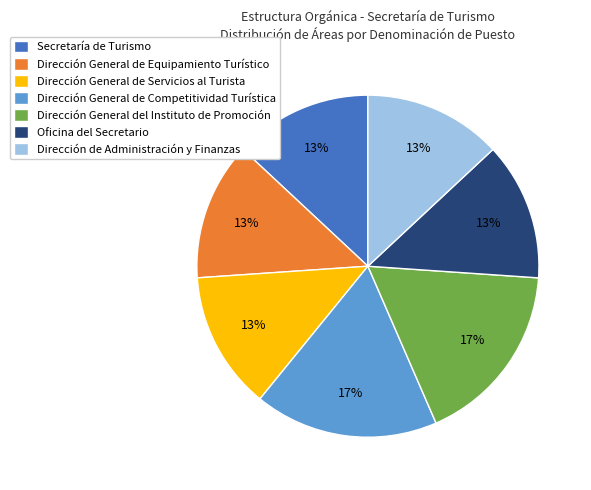

Combined, do Oficina del Secretario and Dirección General del Instituto de Promoción account for over 50%?

No